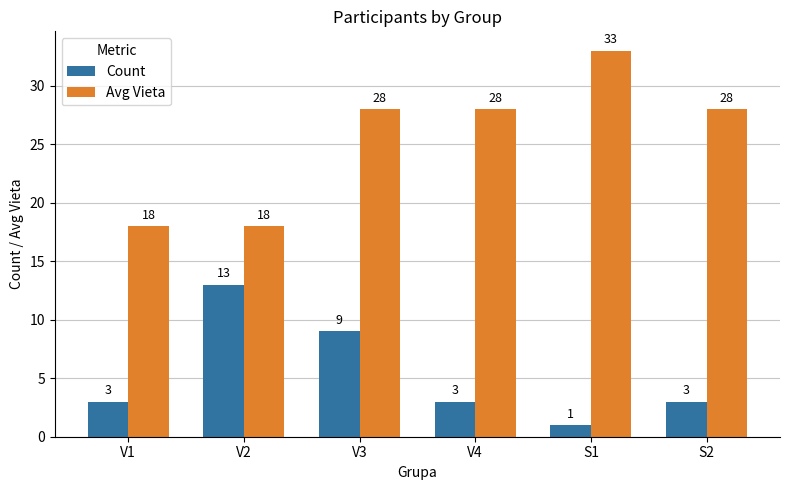

Is it true that Count equals 9 at V3?

True